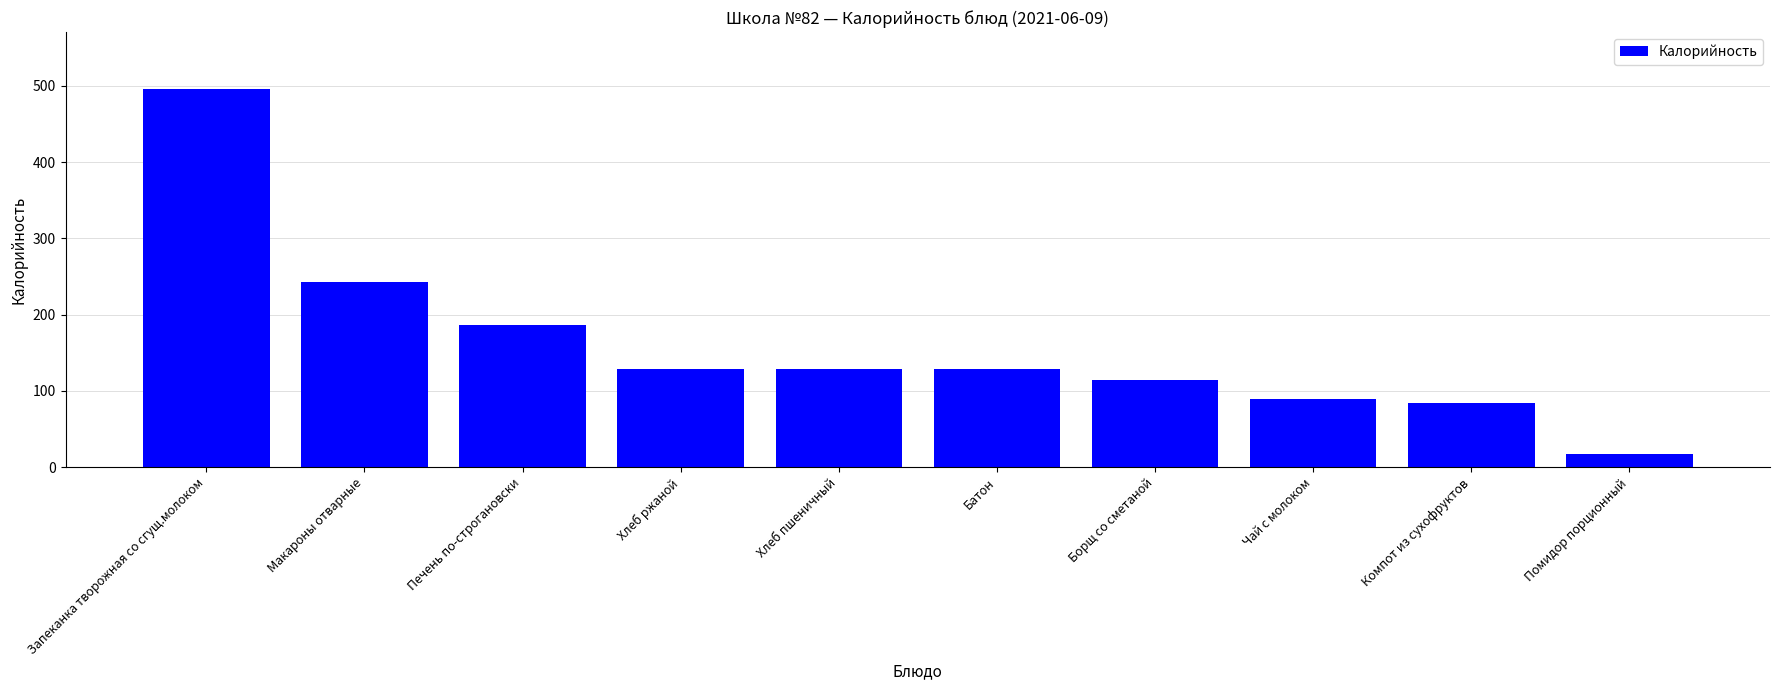

Are the bars grouped side by side (vs. stacked)?

No